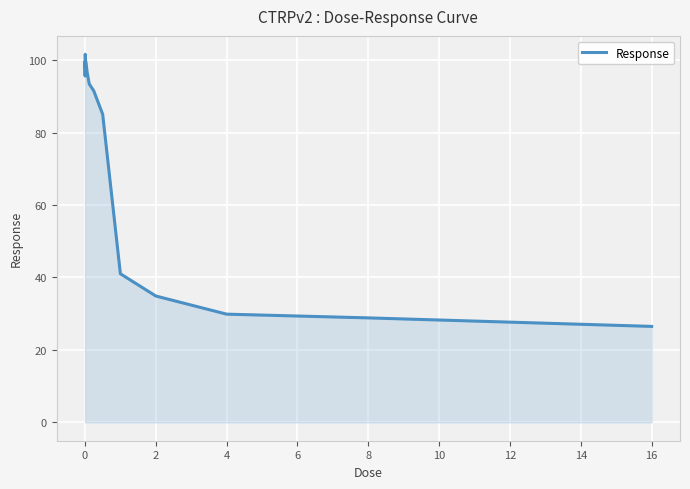

What is the smallest value displayed?

26.5